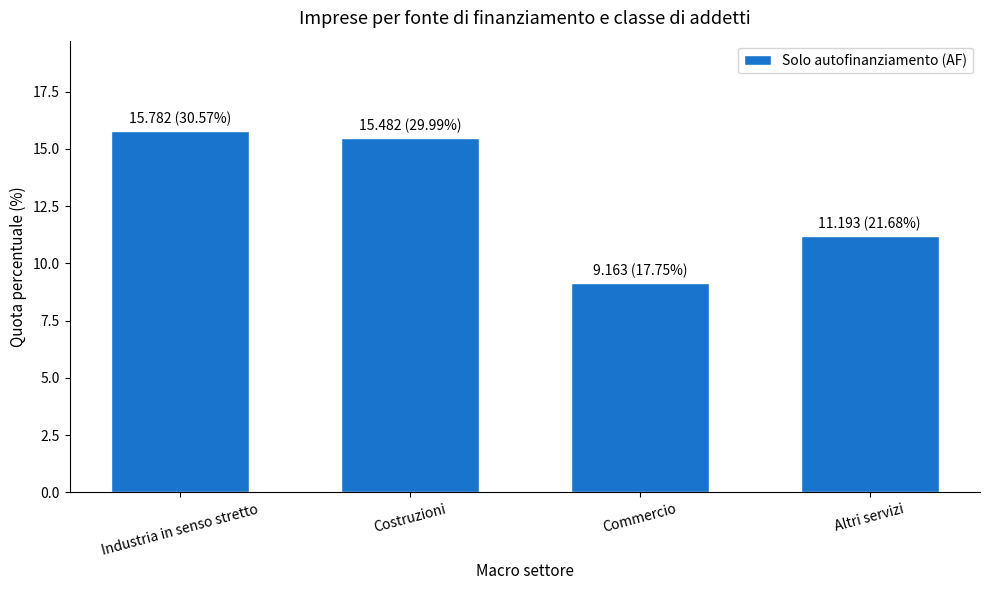

What is the smallest value displayed?

9.2